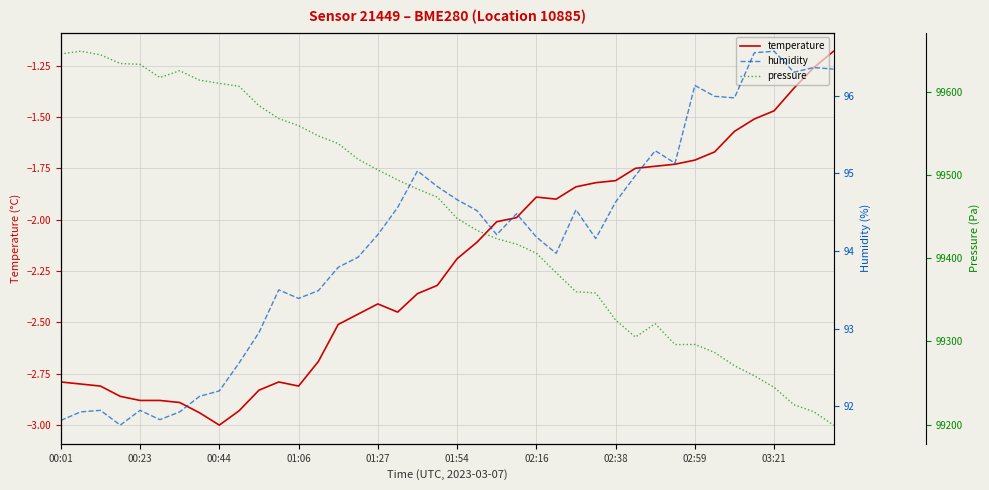

True or false: pressure and humidity cross at least once.

False